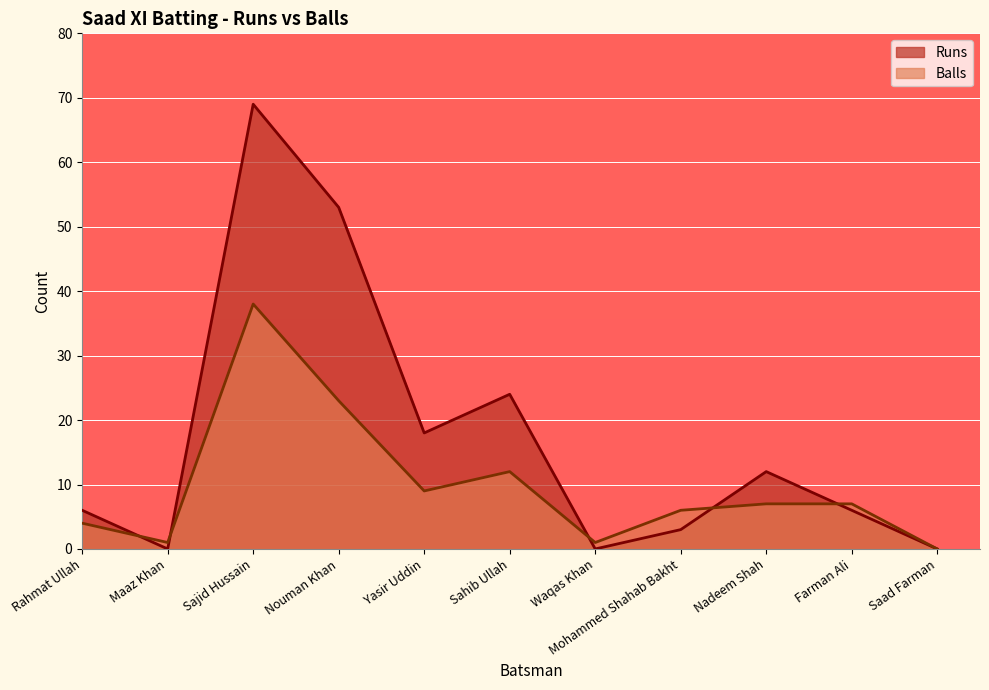

Reading left to right, extract all data points from this chart.

Runs: Rahmat Ullah=6	Maaz Khan=0	Sajid Hussain=69	Nouman Khan=53	Yasir Uddin=18	Sahib Ullah=24	Waqas Khan=0	Mohammed Shahab Bakht=3	Nadeem Shah=12	Farman Ali=6	Saad Farman=0
Balls: Rahmat Ullah=4	Maaz Khan=1	Sajid Hussain=38	Nouman Khan=23	Yasir Uddin=9	Sahib Ullah=12	Waqas Khan=1	Mohammed Shahab Bakht=6	Nadeem Shah=7	Farman Ali=7	Saad Farman=0